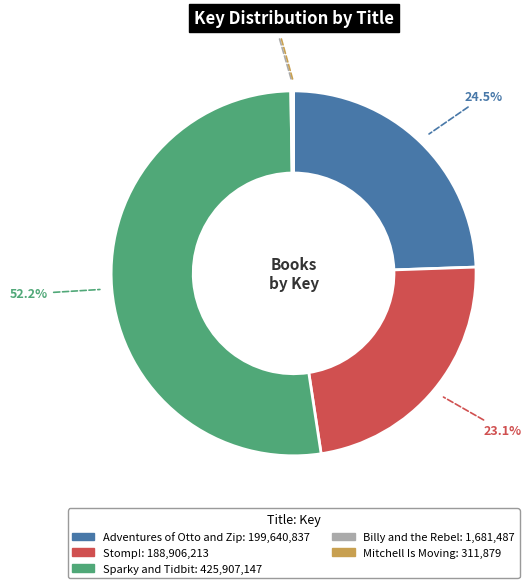

Which slice is the largest?

Sparky and Tidbit